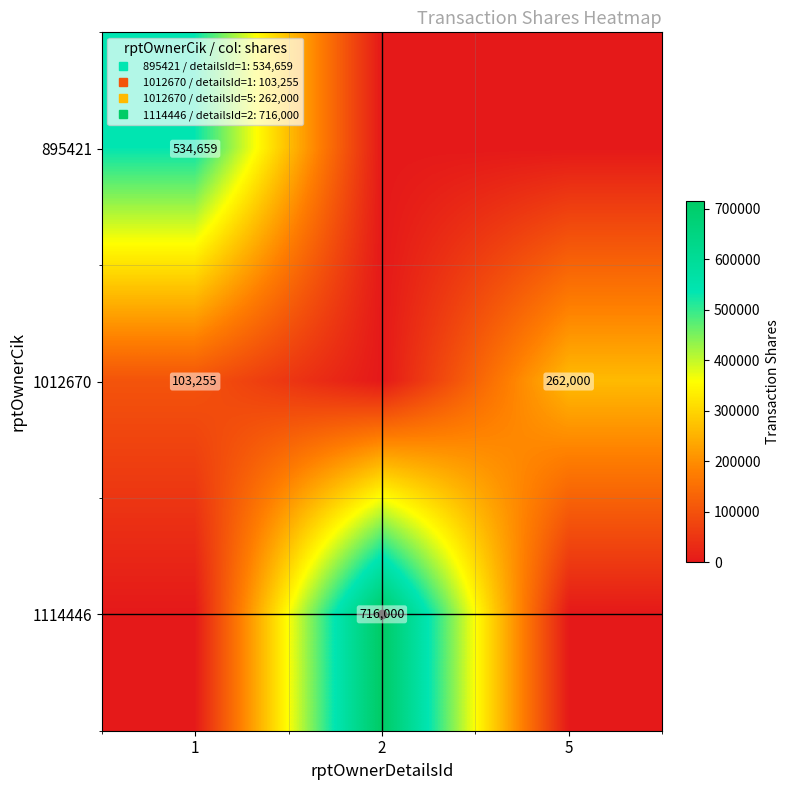

What is the difference between the maximum and minimum values in the 895421 series?

534659